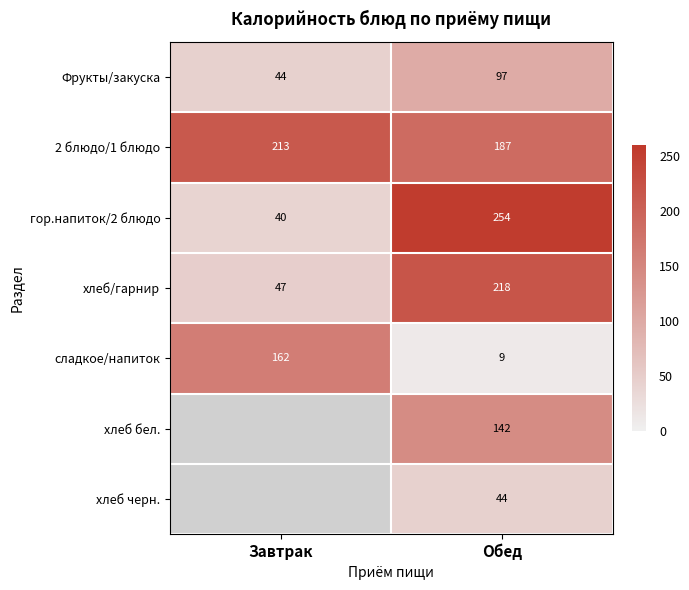

What is the difference between the highest and lowest values at Обед?

244.7